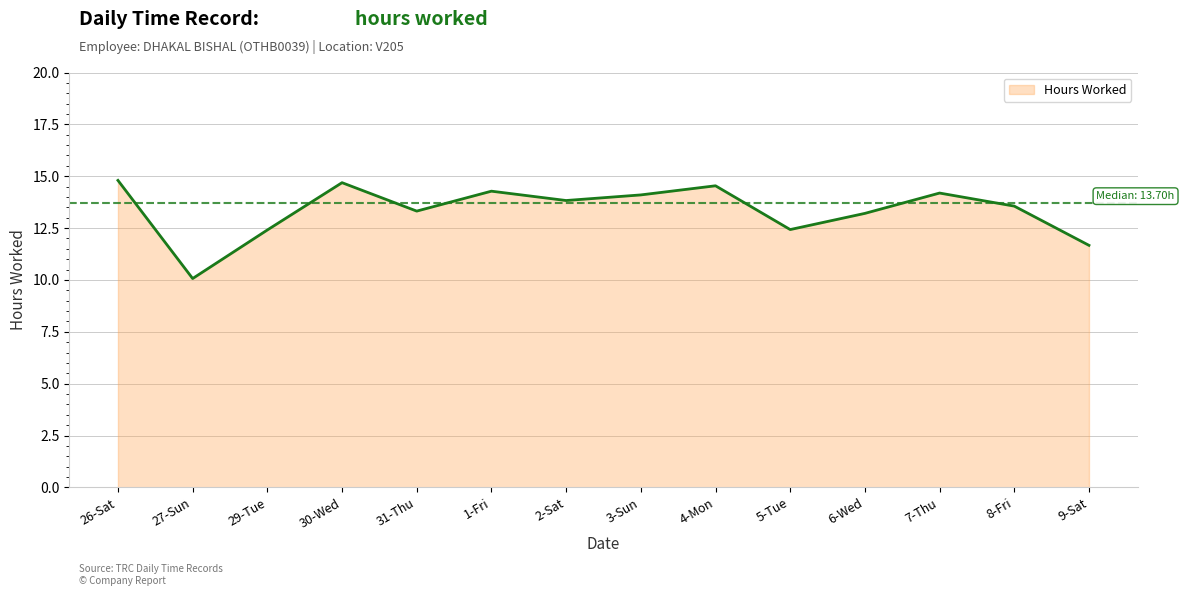

At which category does the chart reach its minimum across all series?

27-Sun